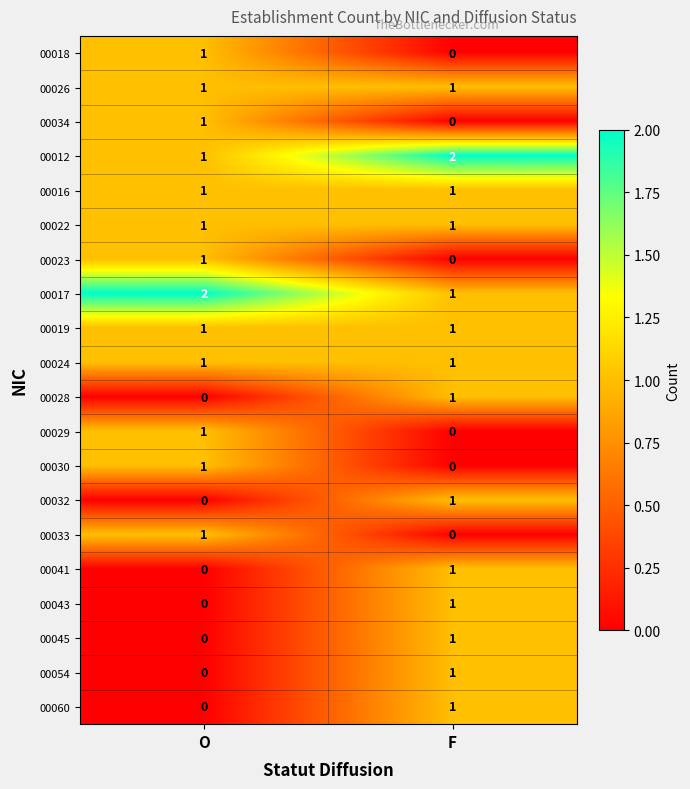

At which category is the sum across all series the highest?

F